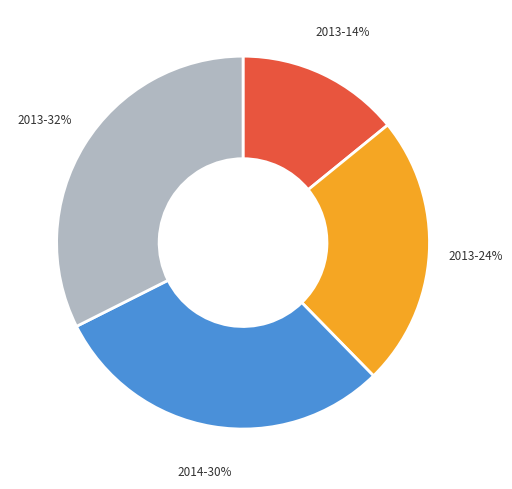

Is there a majority slice in this chart?

No